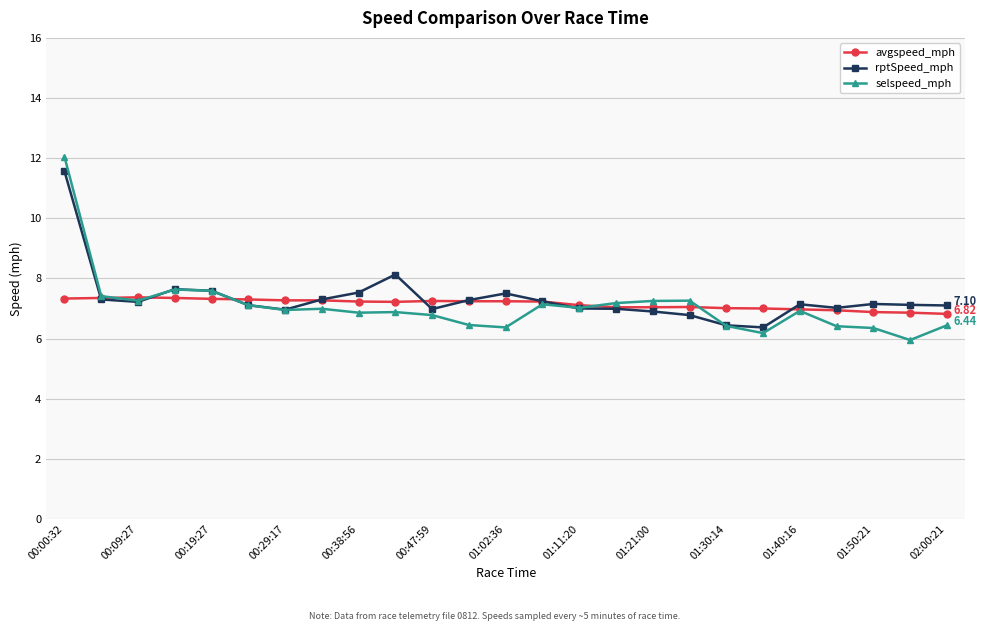

What are all the series names shown in the legend?

avgspeed_mph, rptSpeed_mph, selspeed_mph